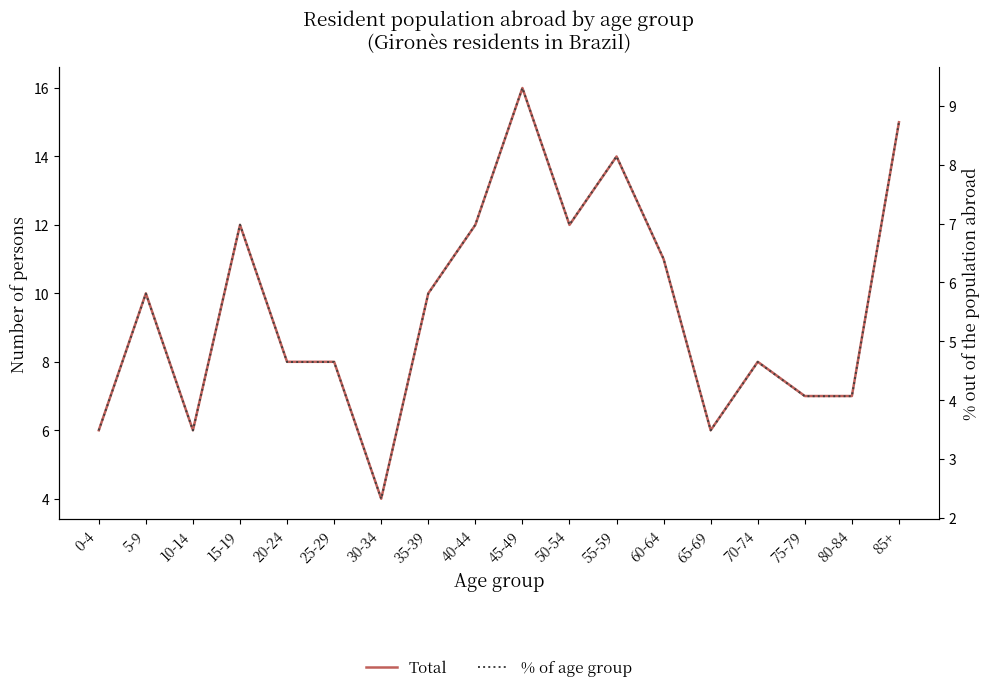

Which series has the largest range (max minus min)?

Total